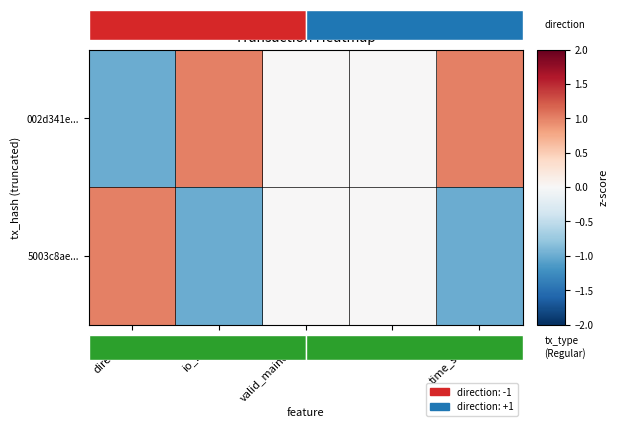

Which series has the largest range (max minus min)?

002d341e...